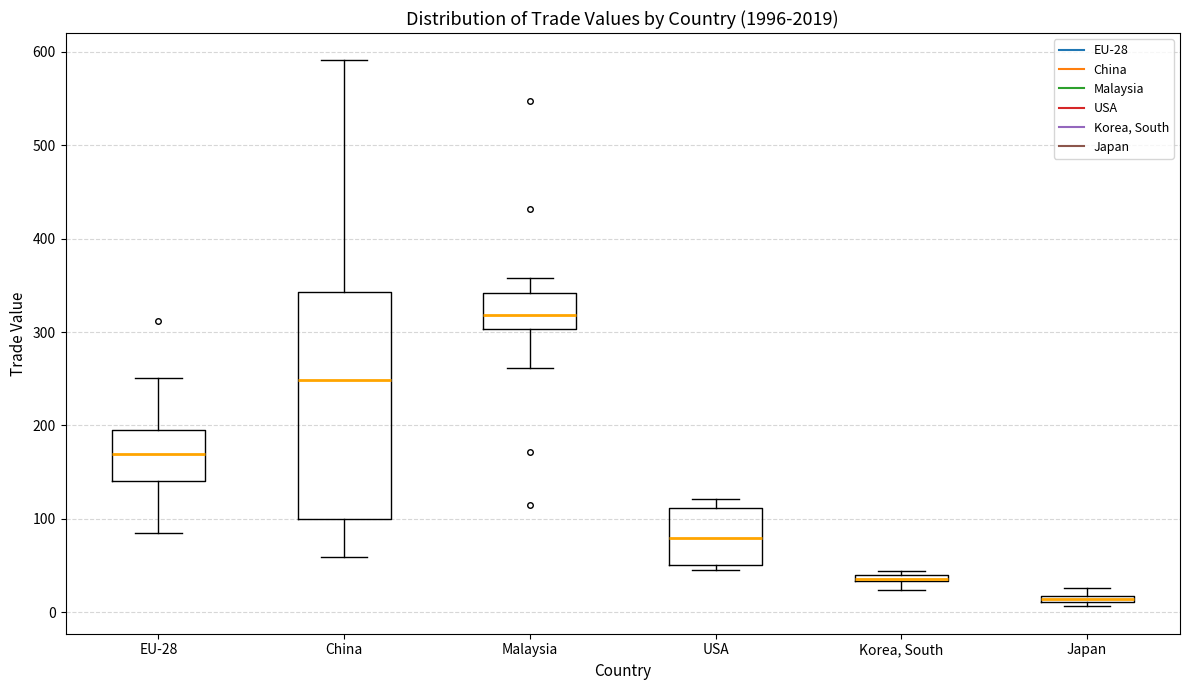

Which box is the tallest, from its lower edge to its upper edge?

China